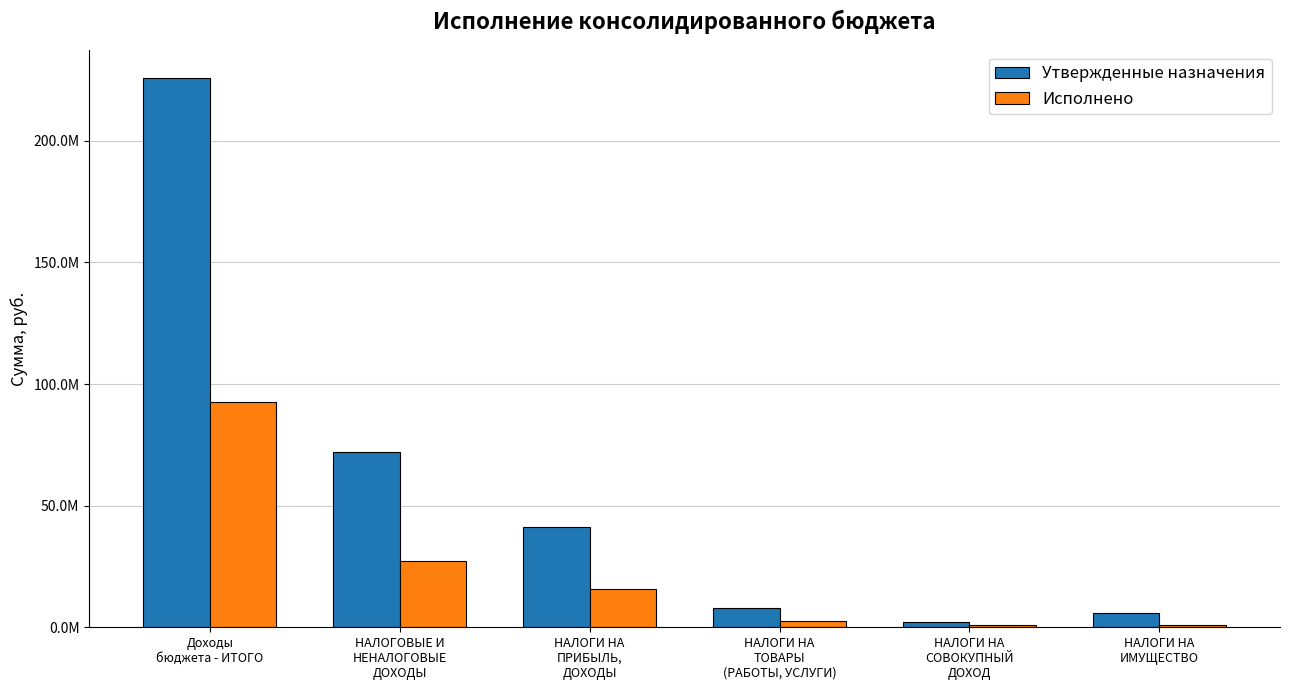

True or false: Утвержденные назначения has a value of 225912842.2 at Доходы
бюджета - ИТОГО.

True